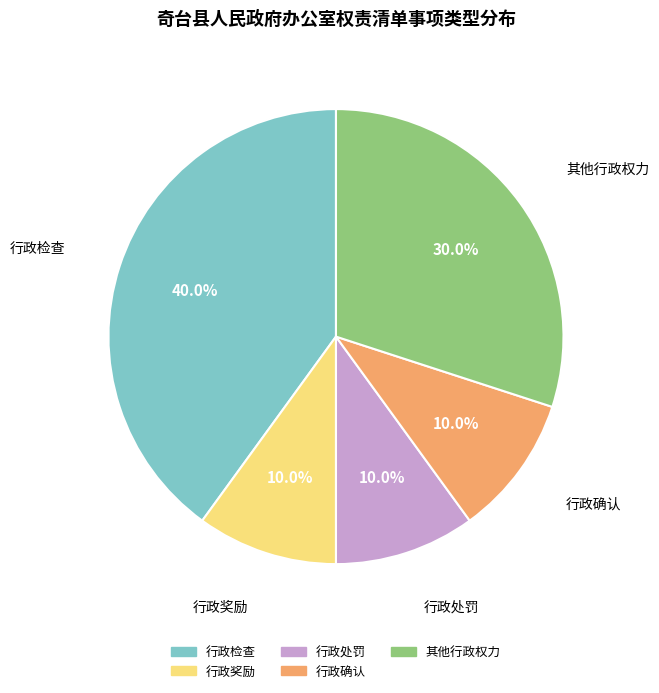

To the nearest percent, what portion does 其他行政权力 represent?

30%